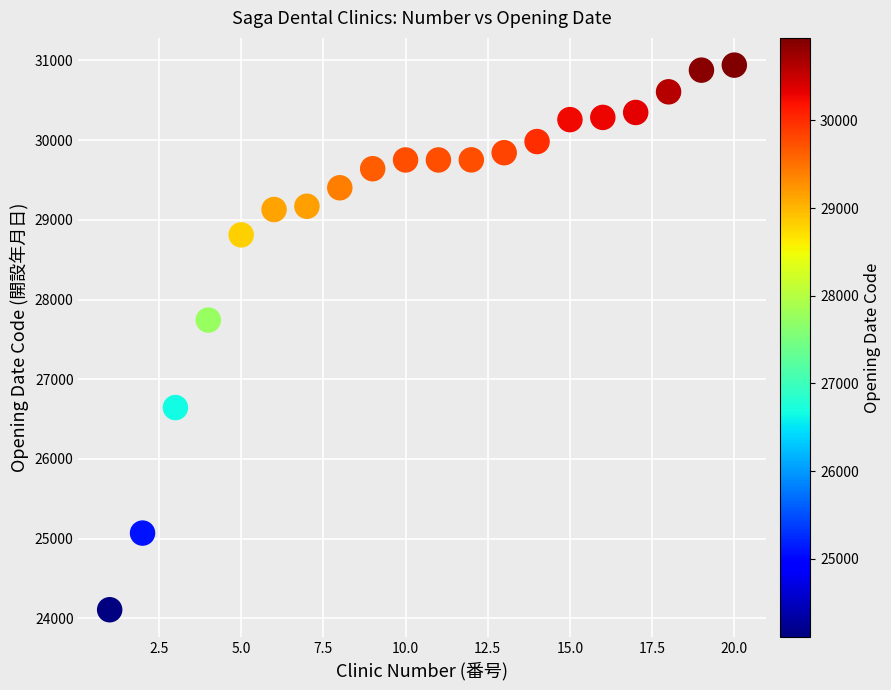

What Y value in the scatter plot is closest to 27525?

27743